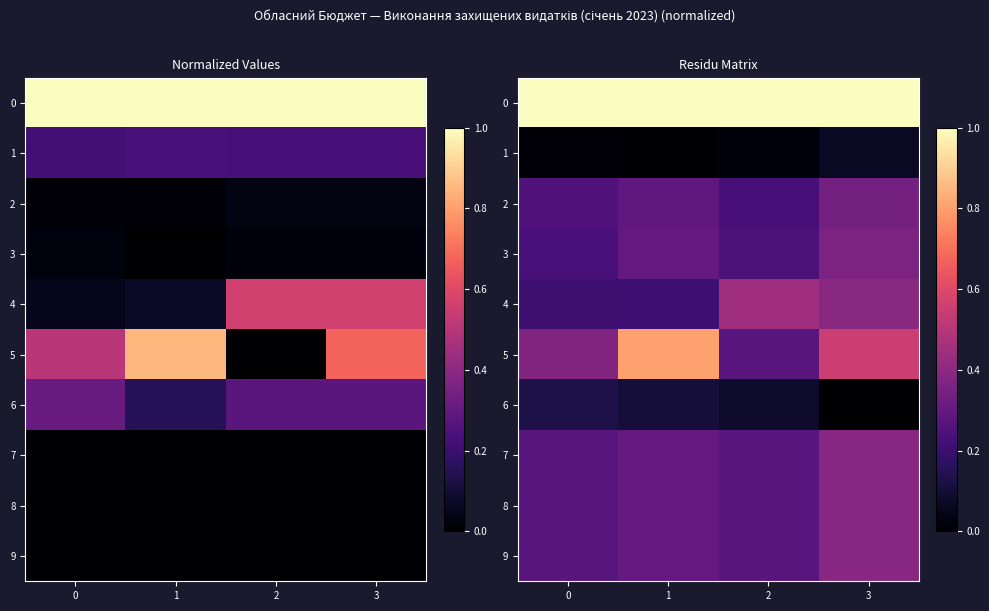

How many categories are shown in the chart?

4